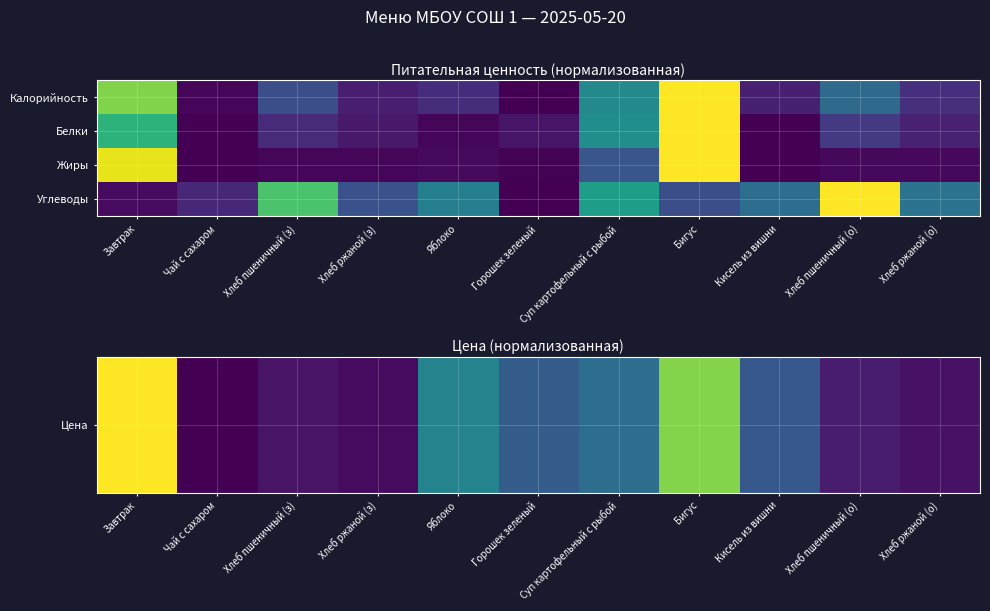

Rank the series by their average value, from highest to lowest.

Углеводы, Цена, Белки, Жиры